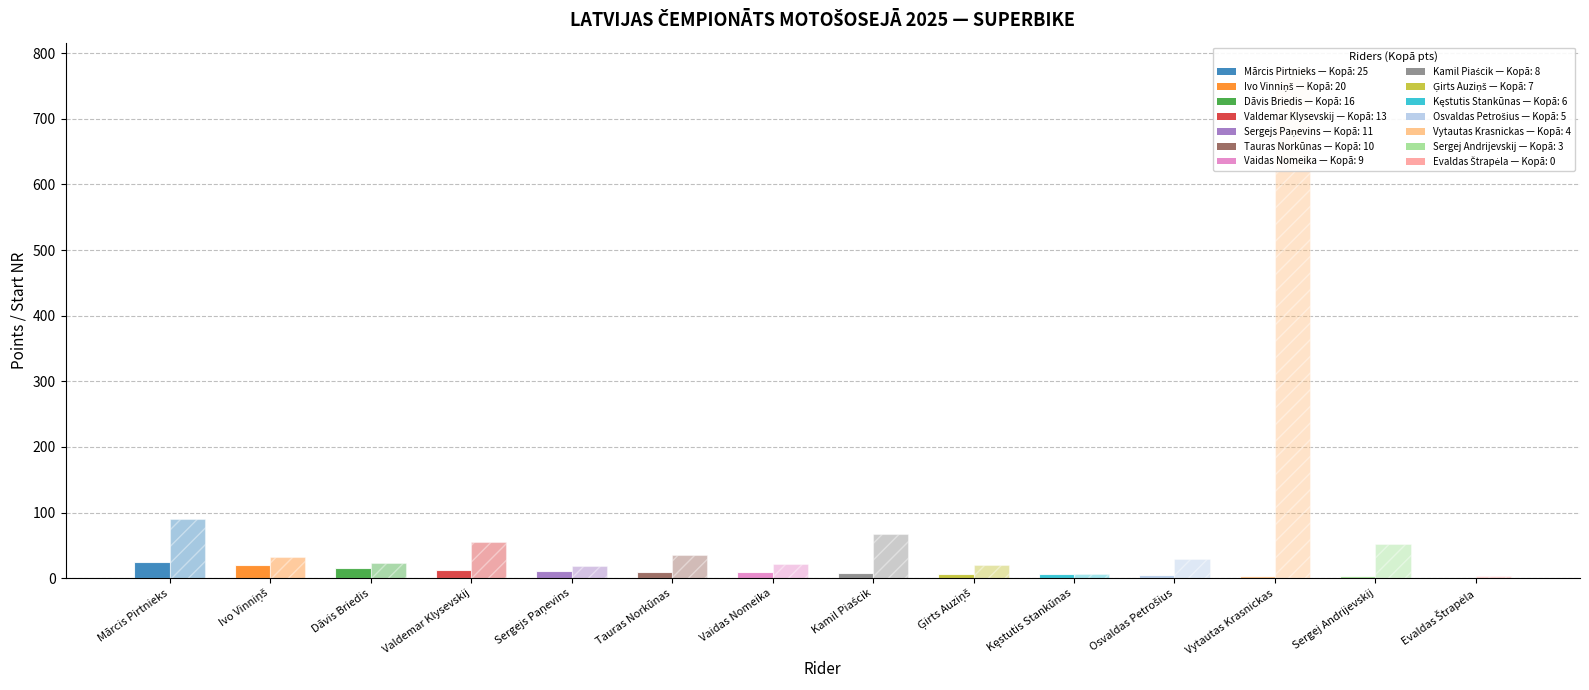

What is the difference between the second highest and second lowest values in the Start NR series?

84